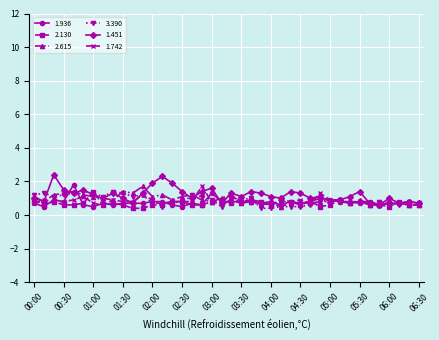

What is the greatest value displayed?

2.4